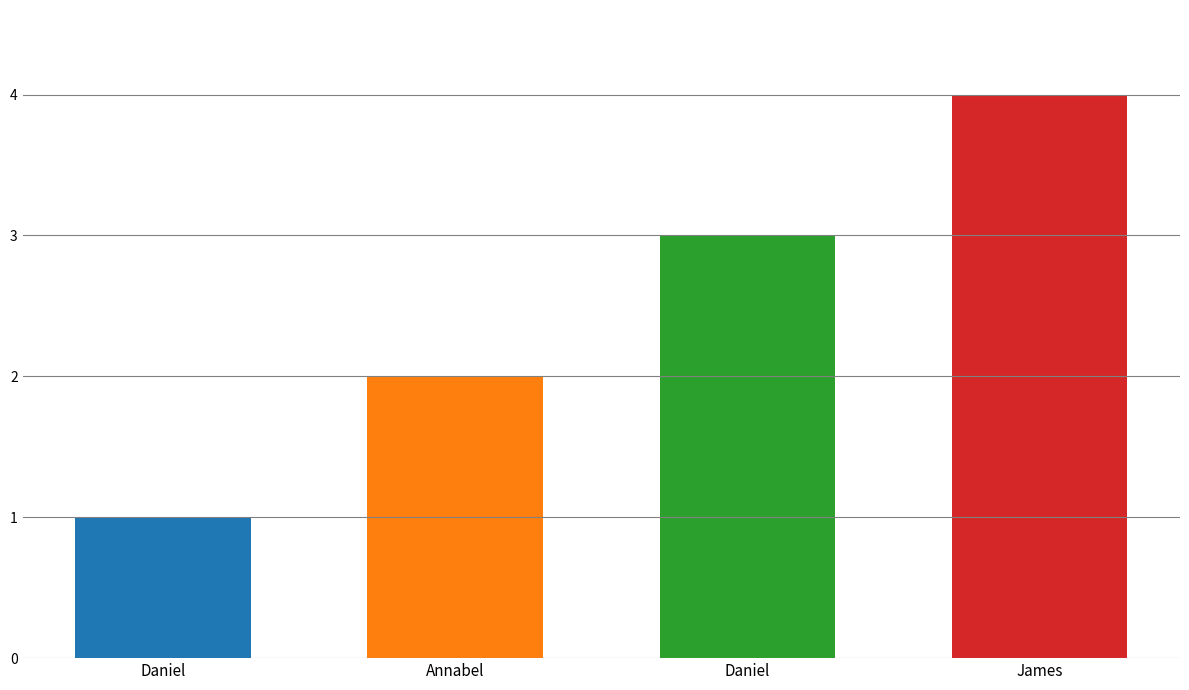

How many bars are there in total?

4